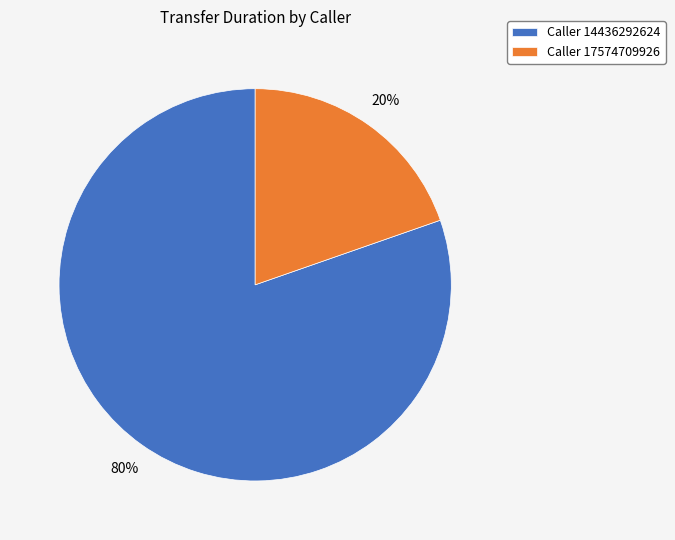

Combined, do Caller 17574709926 and Caller 14436292624 account for over 50%?

Yes